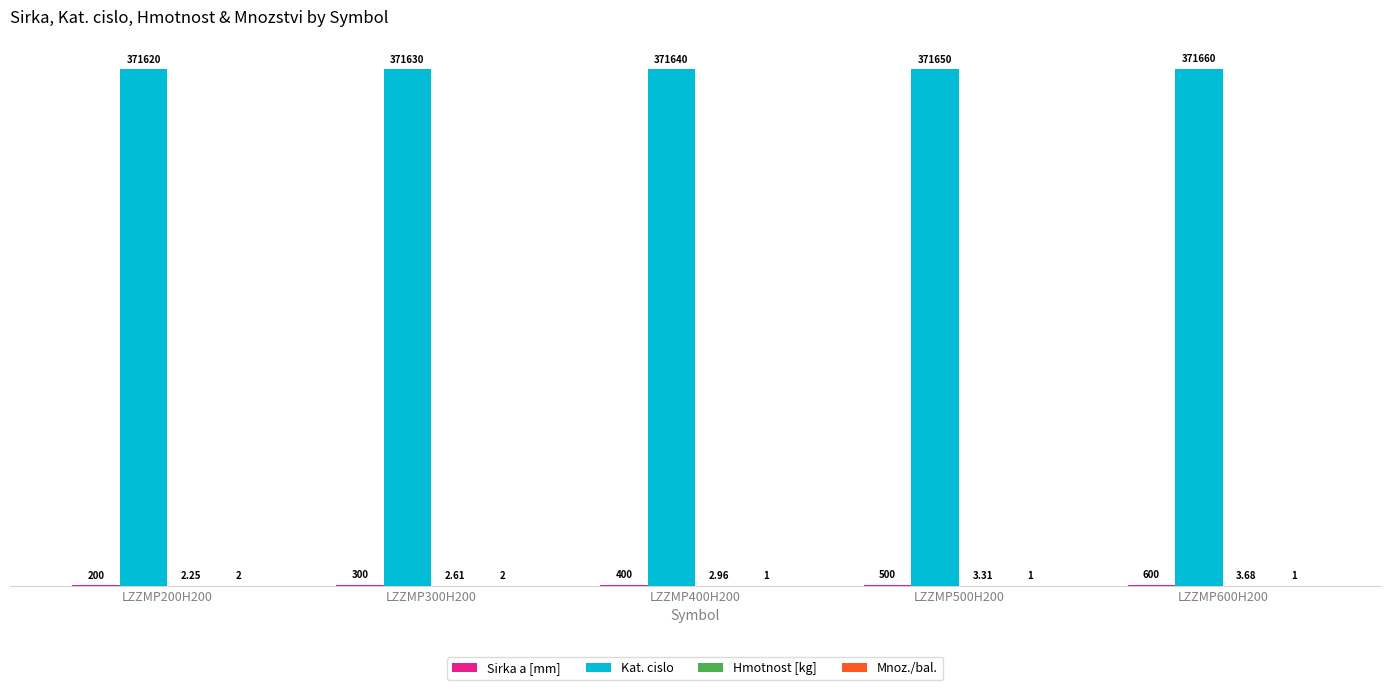

What is the total value across all series at LZZMP400H200?

372044.0